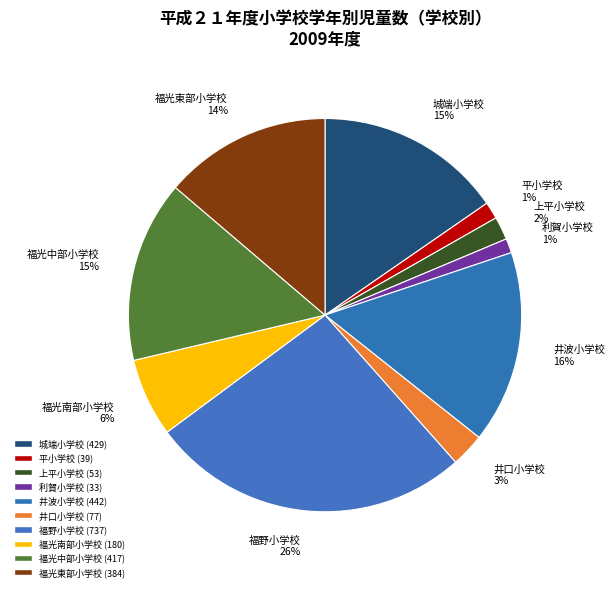

Count the number of slices in the pie.

10